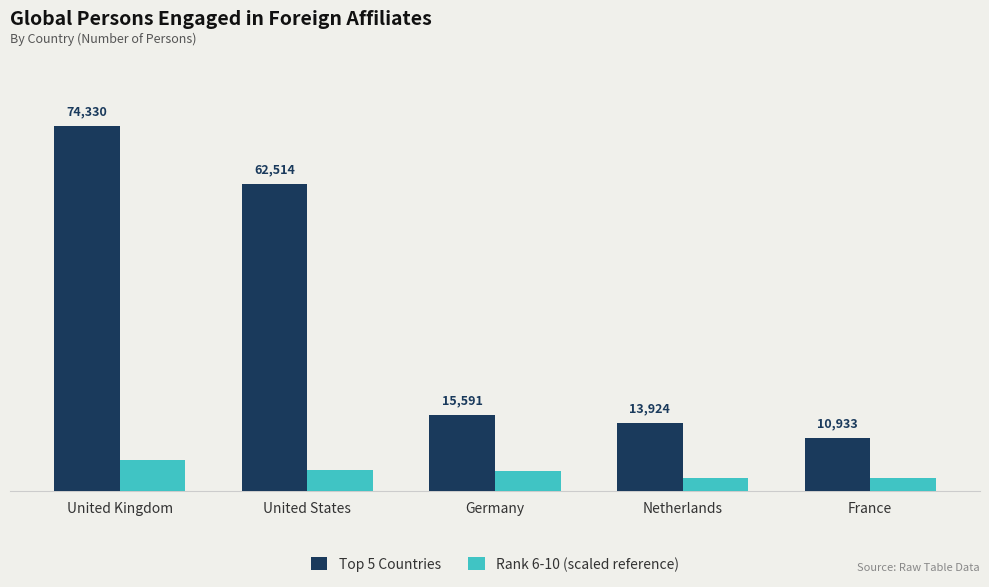

Which category has the highest value across all series?

United Kingdom